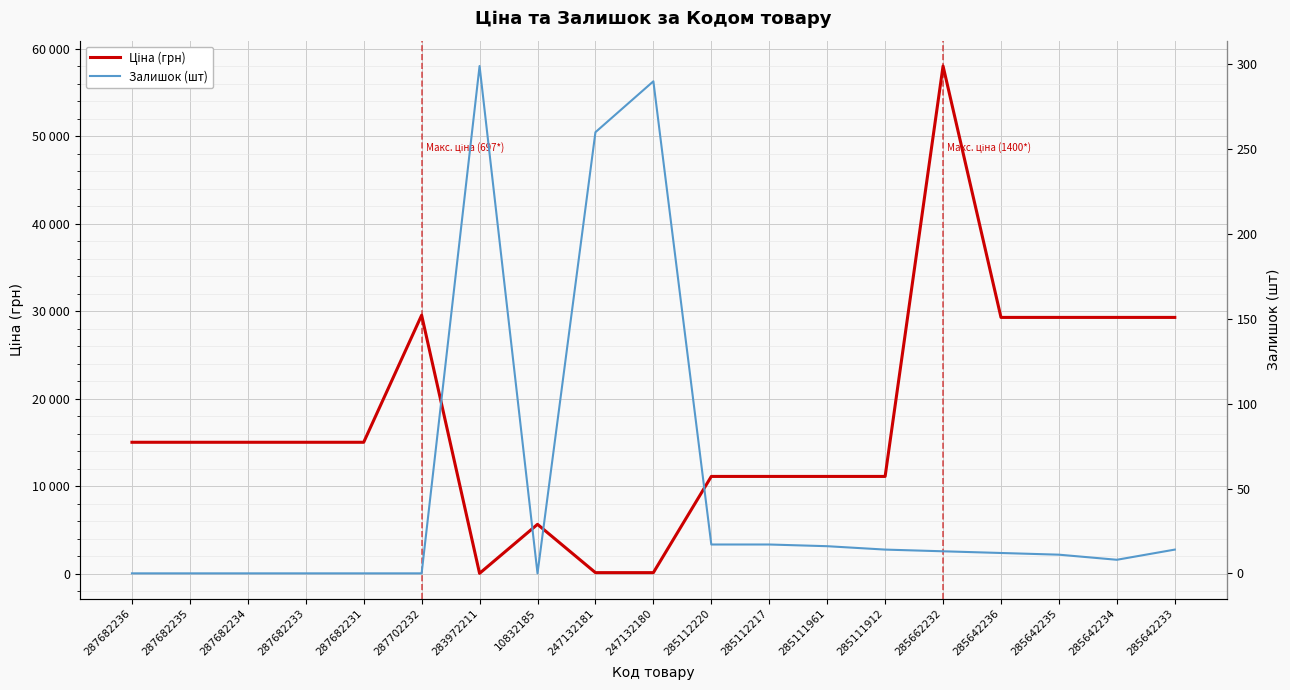

Reading left to right, list all the values displayed in this chart.

Ціна (грн): 287682236=15019.2	287682235=15019.2	287682234=15019.2	287682233=15019.2	287682231=15019.2	287702232=29548.9	283972211=32.0	10832185=5636.0	247132181=113.3	247132180=113.3	285112220=11113.6	285112217=11113.6	285111961=11113.6	285111912=11113.6	285662232=58037.0	285642236=29294.9	285642235=29294.9	285642234=29294.9	285642233=29294.9
Залишок (шт): 287682236=0.0	287682235=0.0	287682234=0.0	287682233=0.0	287682231=0.0	287702232=0.0	283972211=299.0	10832185=0.0	247132181=260.0	247132180=290.0	285112220=17.0	285112217=17.0	285111961=16.0	285111912=14.0	285662232=13.0	285642236=12.0	285642235=11.0	285642234=8.0	285642233=14.0